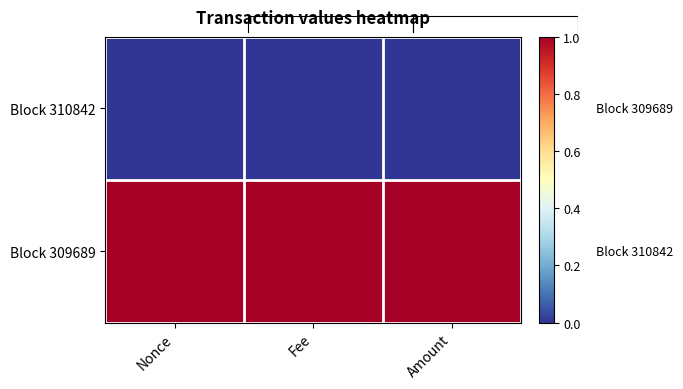

Which series has the widest spread of values?

Block 310842